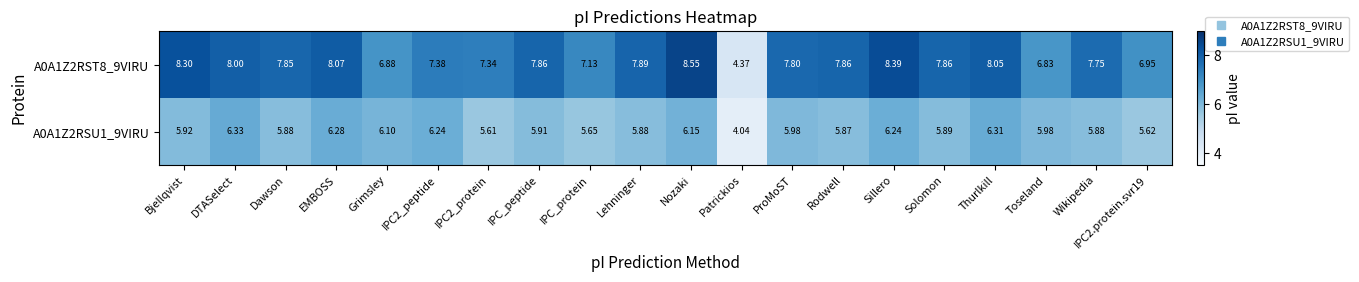

Which category has the highest value in the A0A1Z2RSU1_9VIRU series?

DTASelect